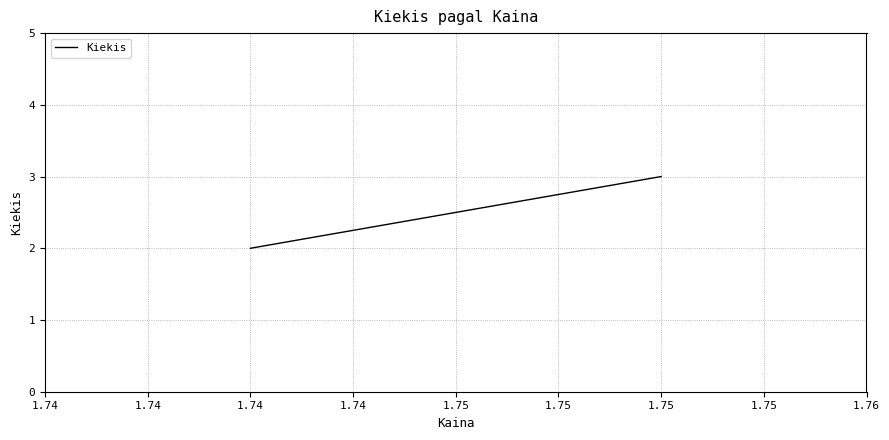

Does the chart have visible grid lines?

Yes